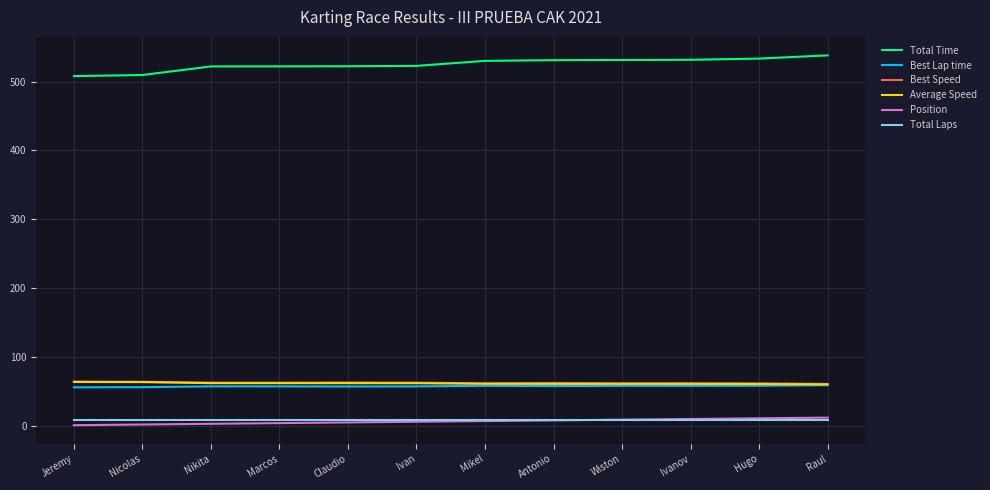

Is the value of Total Time at Nicolas greater than the value of Average Speed at Ivan?

Yes